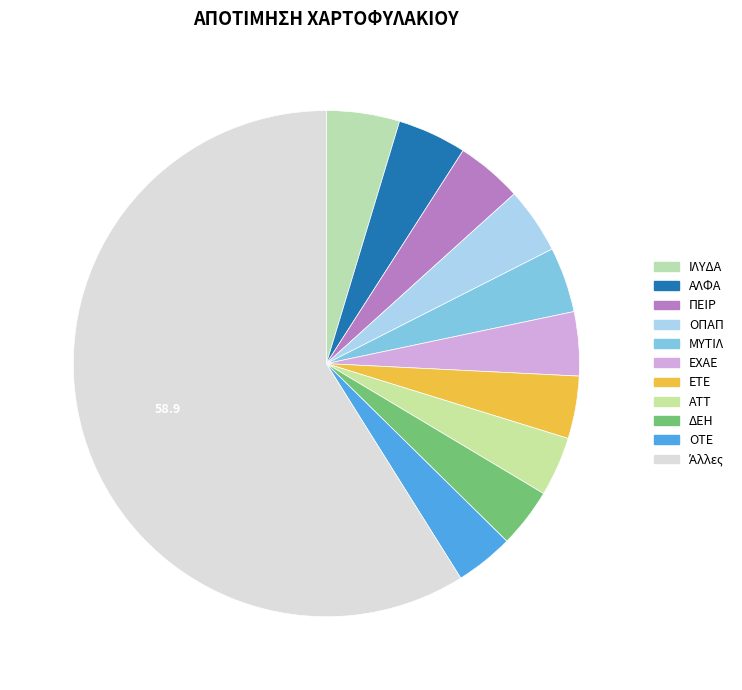

Count the number of slices in the pie.

11